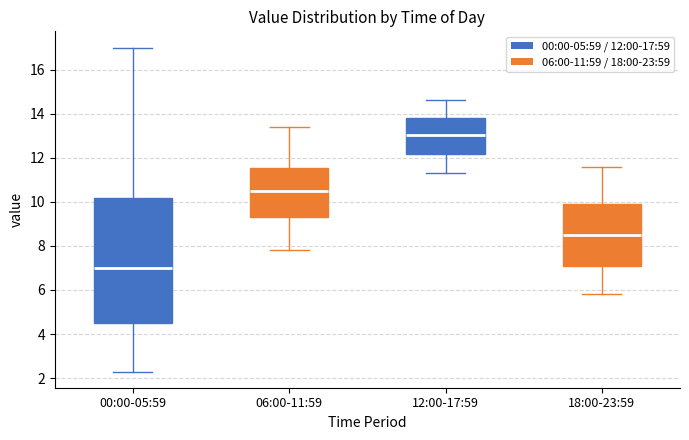

Which box's median line is the highest?

12:00-17:59